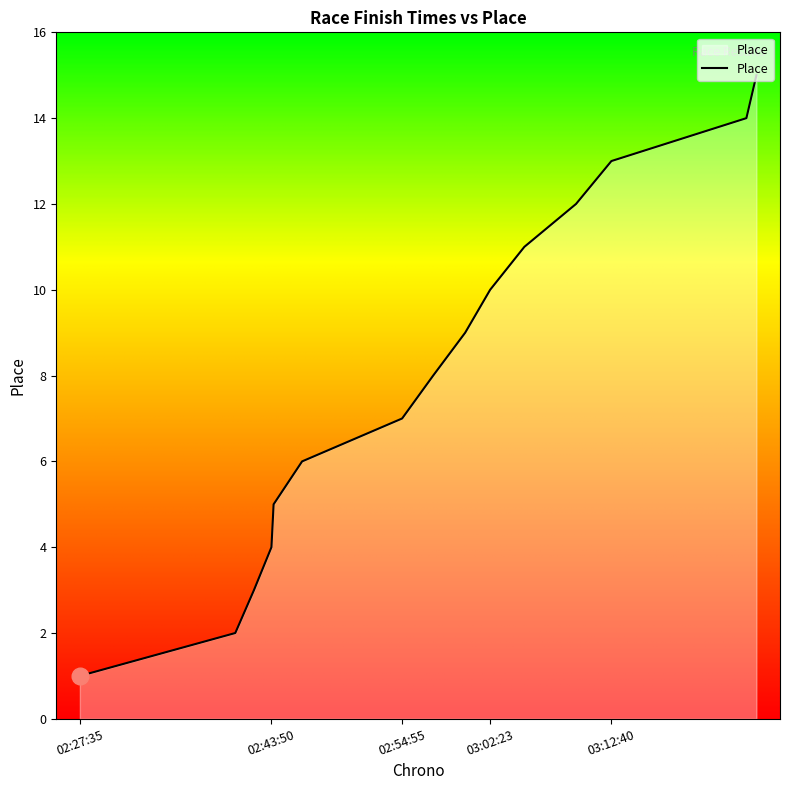

What is the difference between the maximum and minimum values?

14